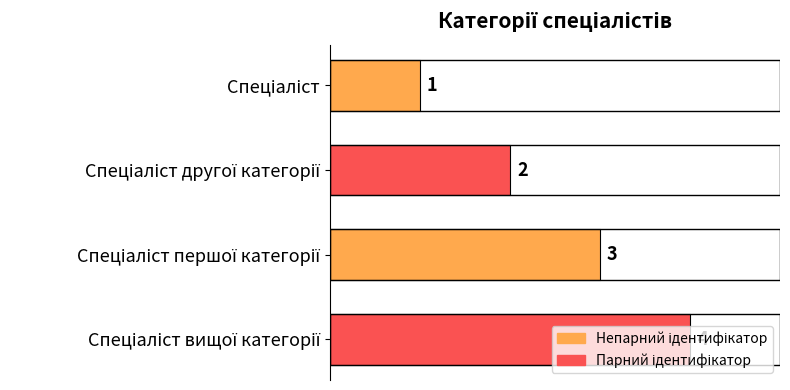

What is the maximum value shown in the chart?

4